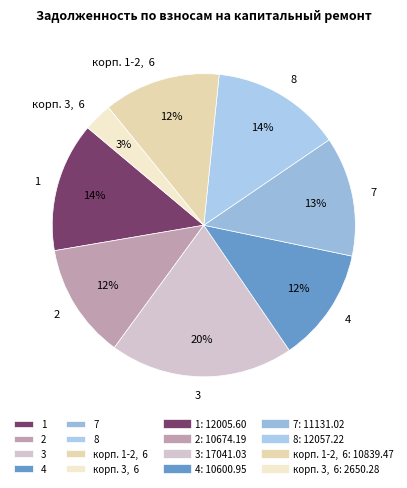

Do корп. 1-2, 6 and 2 together represent more than half of the pie?

No